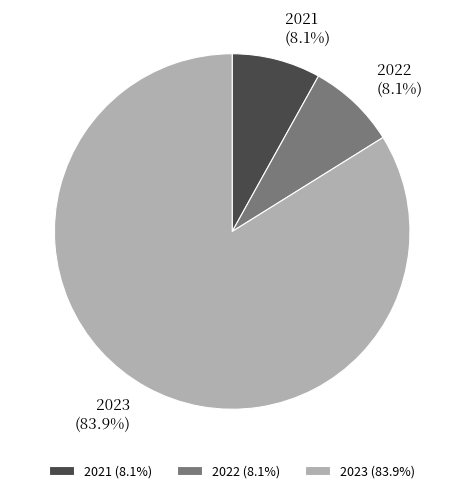

To the nearest percent, what percentage of the pie is 2023?

84%